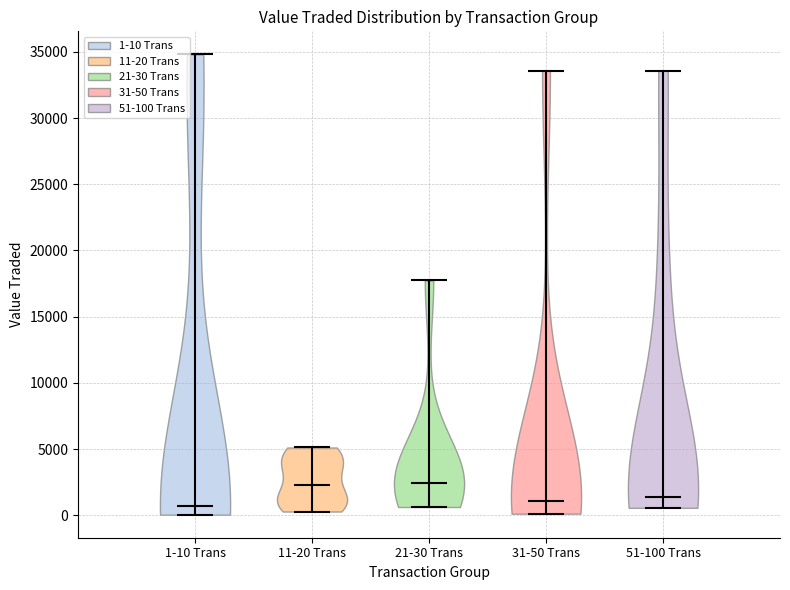

Reading left to right, read every violin against the y-axis: where its median line is, and the lowest and highest points it reaches. The values are not printed on the chart, so give them approximately, as read against the axis.

1-10 Trans: median line 500, lowest point 0, highest point 35000
11-20 Trans: median line 2500, lowest point 500, highest point 5000
21-30 Trans: median line 2500, lowest point 500, highest point 17500
31-50 Trans: median line 1000, lowest point 0, highest point 33500
51-100 Trans: median line 1500, lowest point 500, highest point 33500